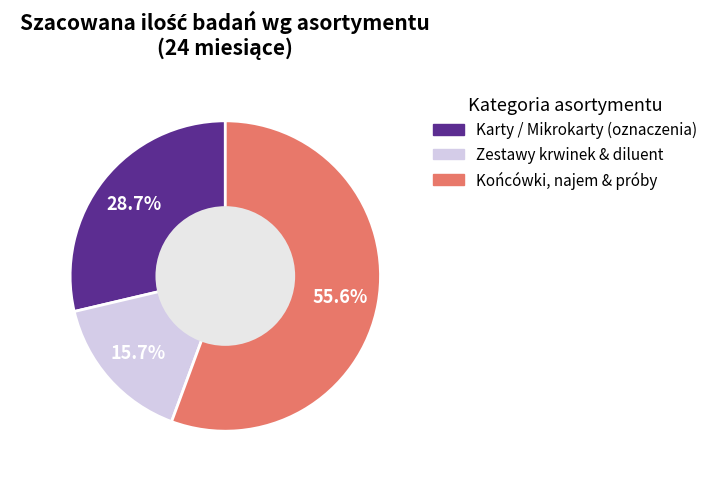

Is there a majority slice in this chart?

Yes